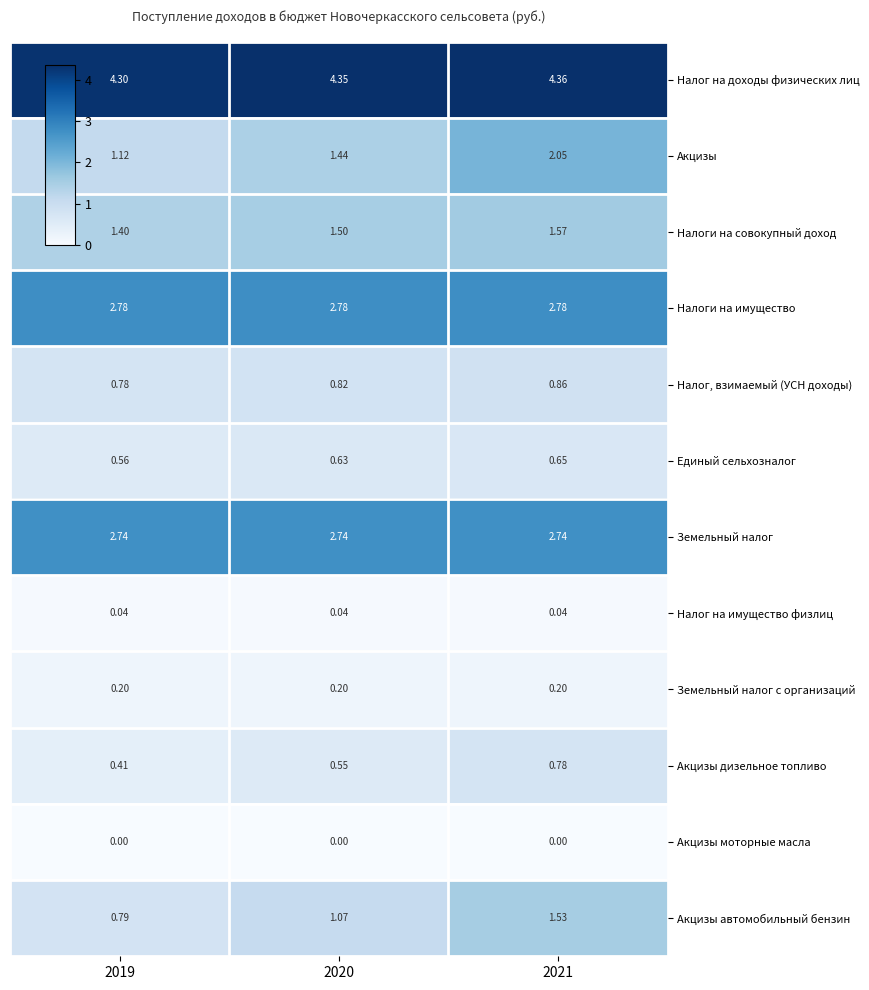

Rank the series at 2021 from lowest to highest value.

Акцизы моторные масла, Налог на имущество физлиц, Земельный налог с организаций, Единый сельхозналог, Акцизы дизельное топливо, Налог, взимаемый (УСН доходы), Акцизы автомобильный бензин, Налоги на совокупный доход, Акцизы, Земельный налог, Налоги на имущество, Налог на доходы физических лиц